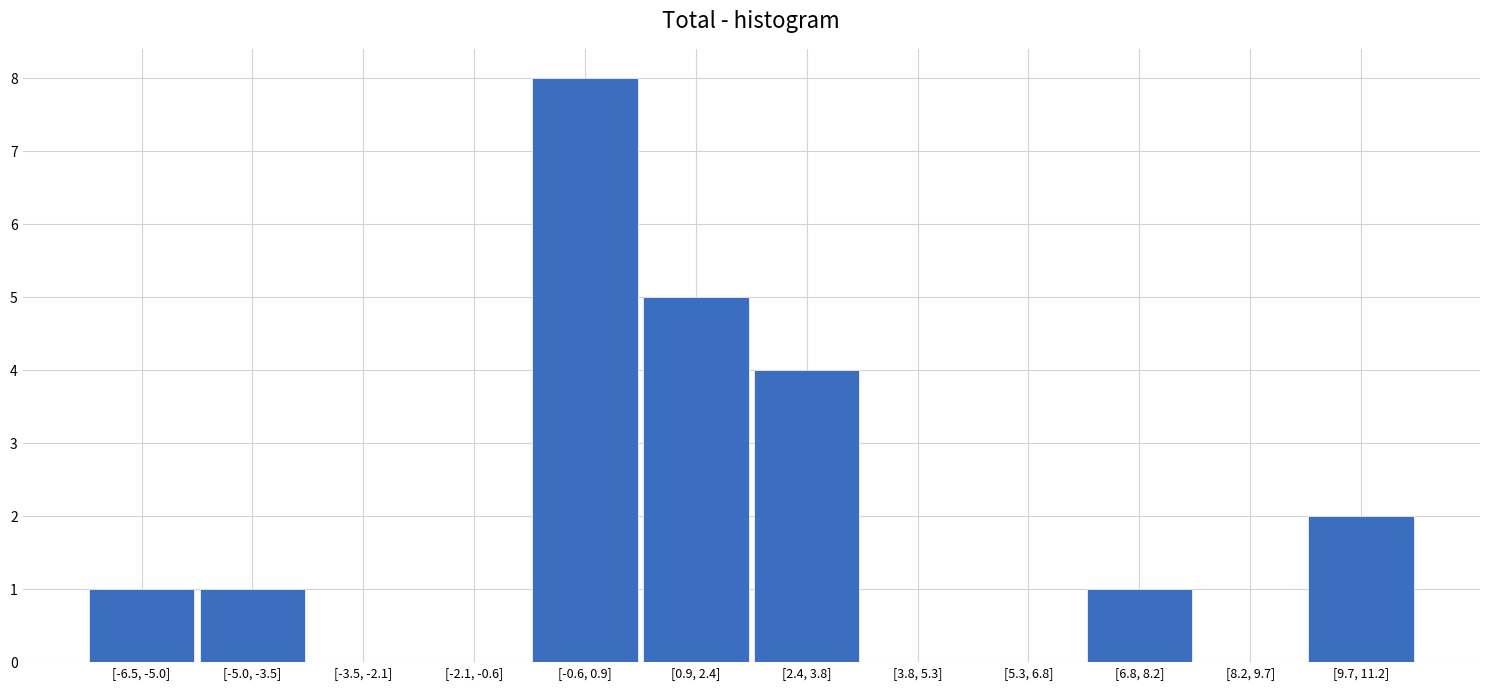

Reading left to right, transcribe all the data shown in this chart.

[-6.5, -5.0]=1	[-5.0, -3.5]=1	[-3.5, -2.1]=0	[-2.1, -0.6]=0	[-0.6, 0.9]=8	[0.9, 2.4]=5	[2.4, 3.8]=4	[3.8, 5.3]=0	[5.3, 6.8]=0	[6.8, 8.2]=1	[8.2, 9.7]=0	[9.7, 11.2]=2